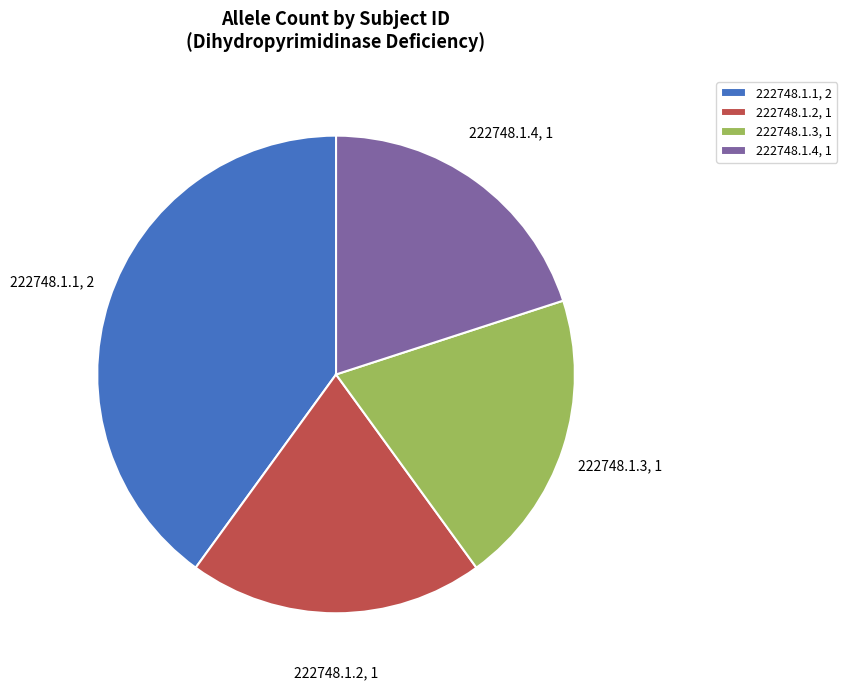

What is the ratio of the value at 222748.1.3, 1 to the value at 222748.1.1, 2?

0.5